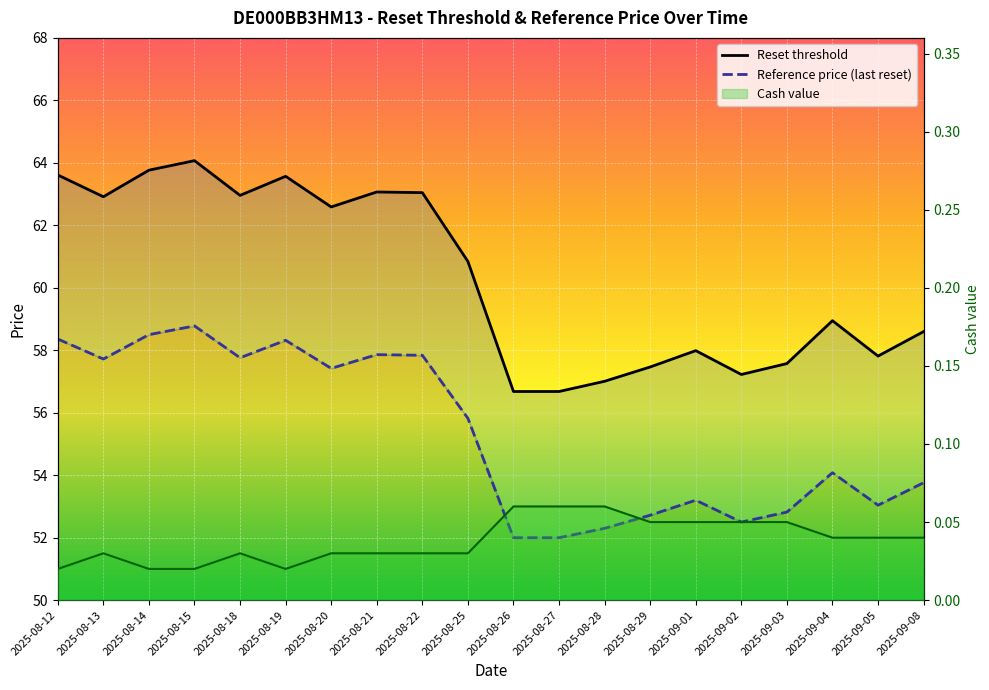

Is the value of Reset threshold at 2025-08-27 greater than the value of Cash value at 2025-08-26?

Yes